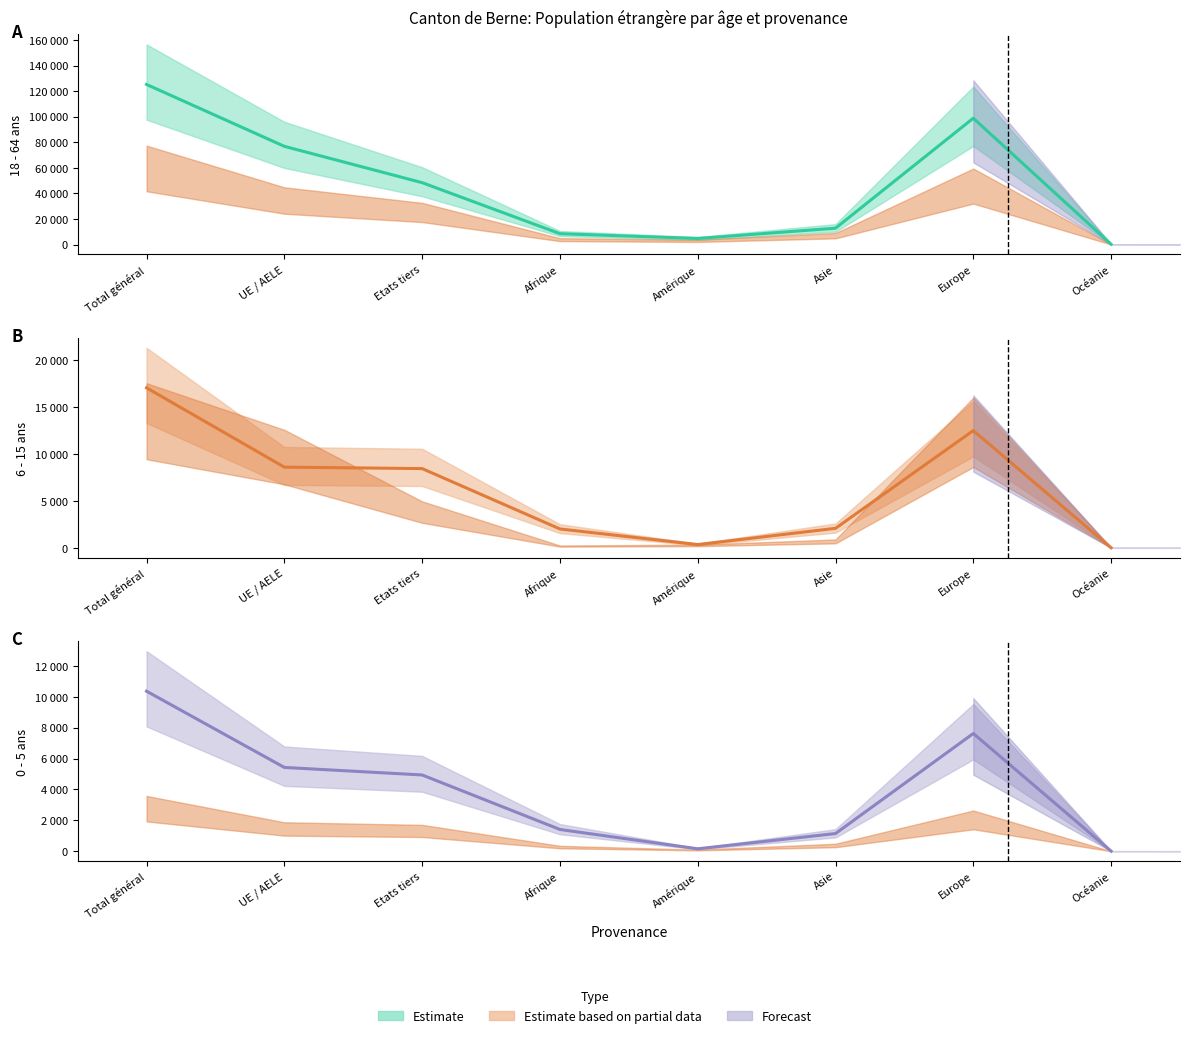

Rank the categories by 0 - 5 ans Total value from lowest to highest.

Océanie, Amérique, Asie, Afrique, Etats tiers, UE / AELE, Europe, Total général